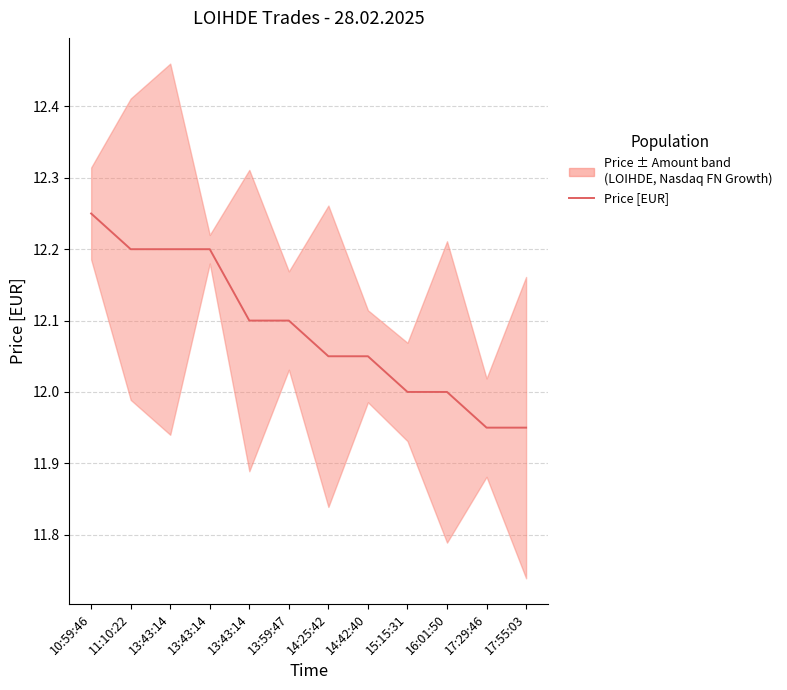

Read the value at 11:10:22.

12.2